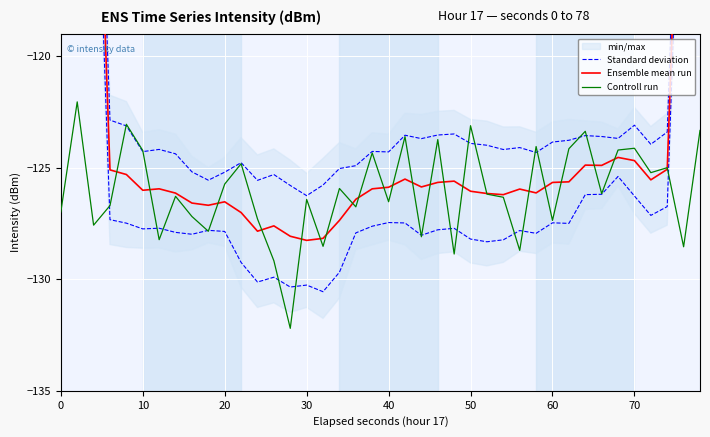

What is the highest value of the Controll run series?

-122.0